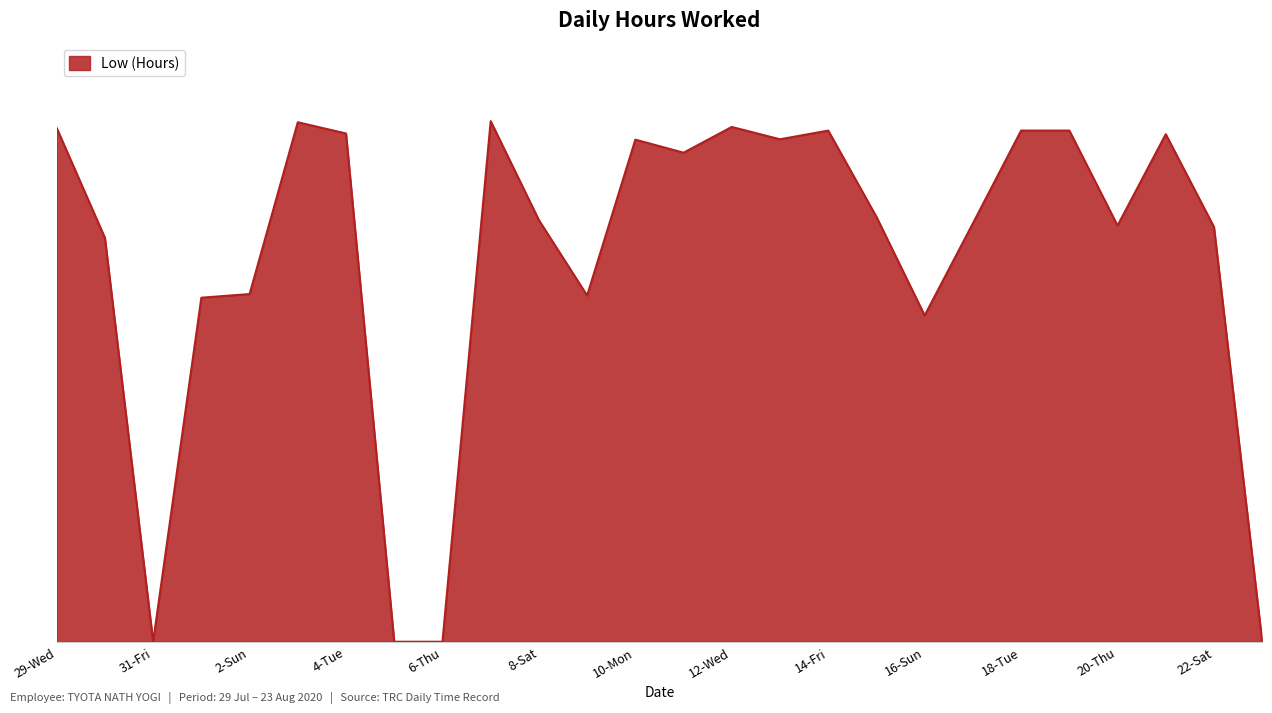

At which label is the value closest to 7?

16-Sun